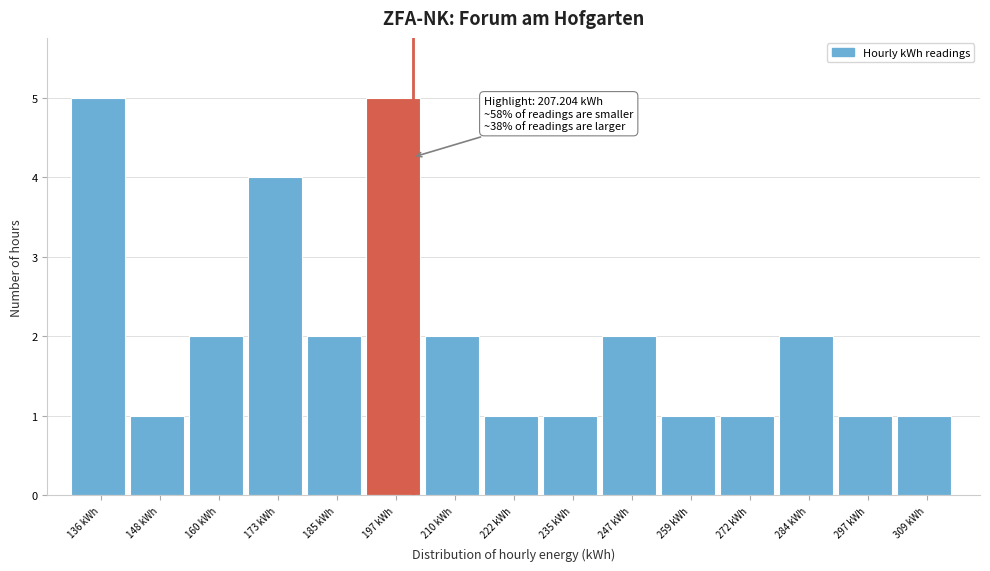

Reading right to left, extract all data points from this chart.

309 kWh=1	297 kWh=1	284 kWh=2	272 kWh=1	259 kWh=1	247 kWh=2	235 kWh=1	222 kWh=1	210 kWh=2	197 kWh=5	185 kWh=2	173 kWh=4	160 kWh=2	148 kWh=1	136 kWh=5